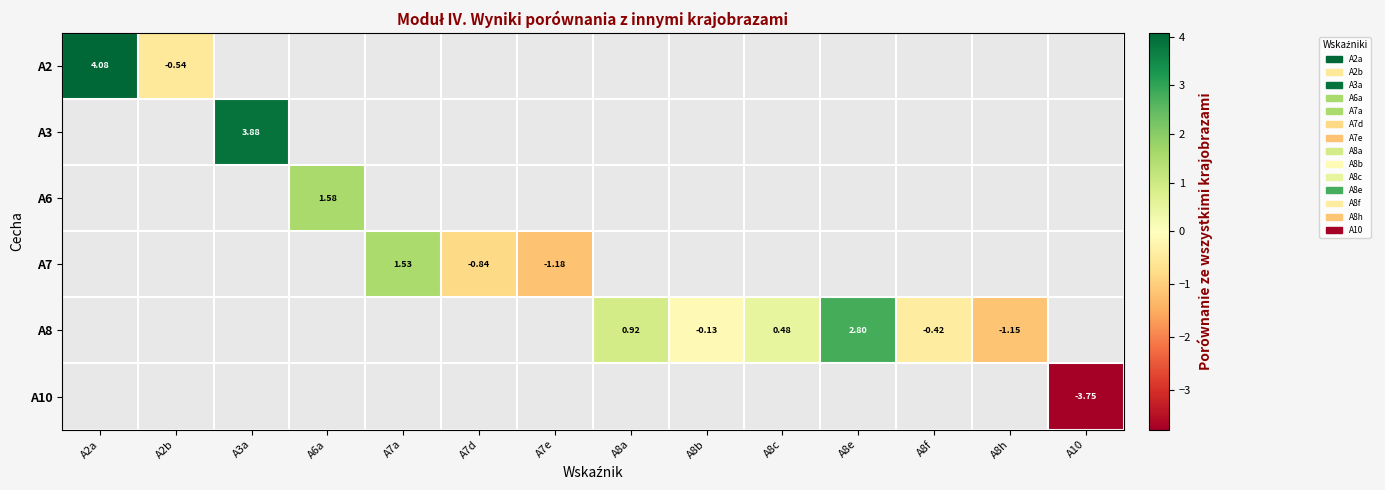

Read the A8 value at A8e.

2.8